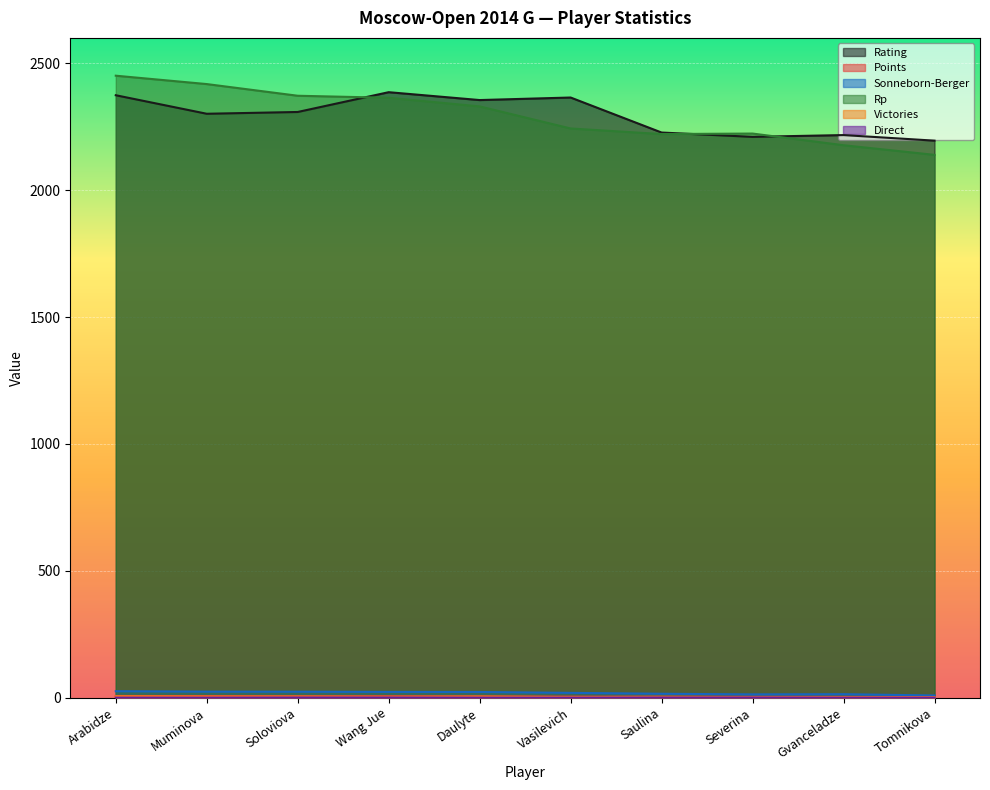

Which series changed the most between Muminova and Tomnikova?

Rp